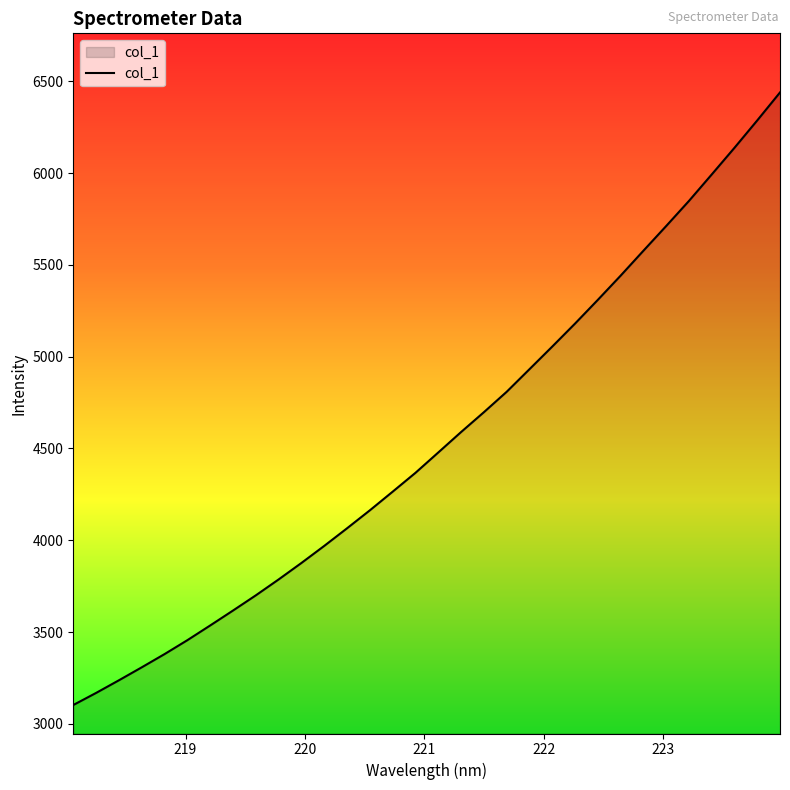

What is the greatest value displayed?

6439.1